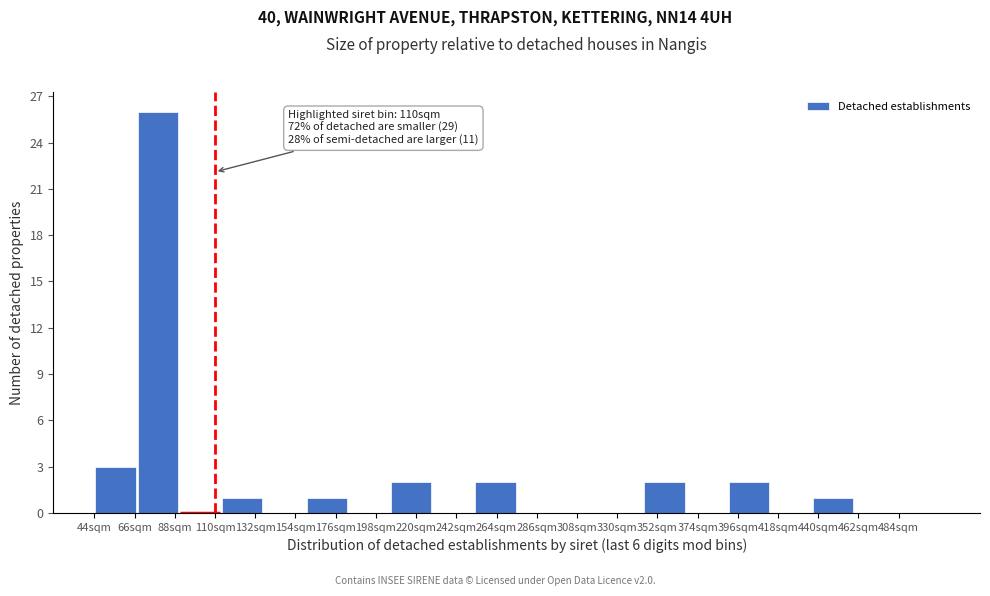

Which range on the x-axis has the tallest bar?

65 to 90